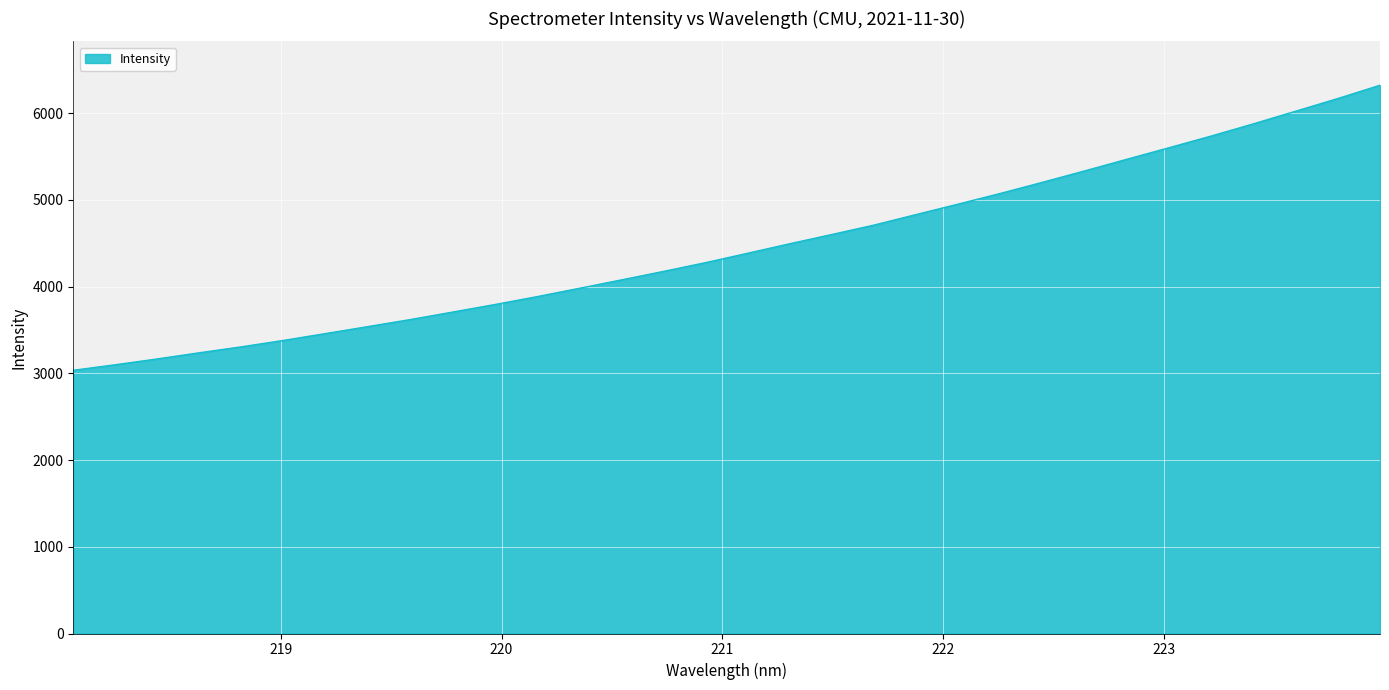

Does the chart have visible grid lines?

Yes